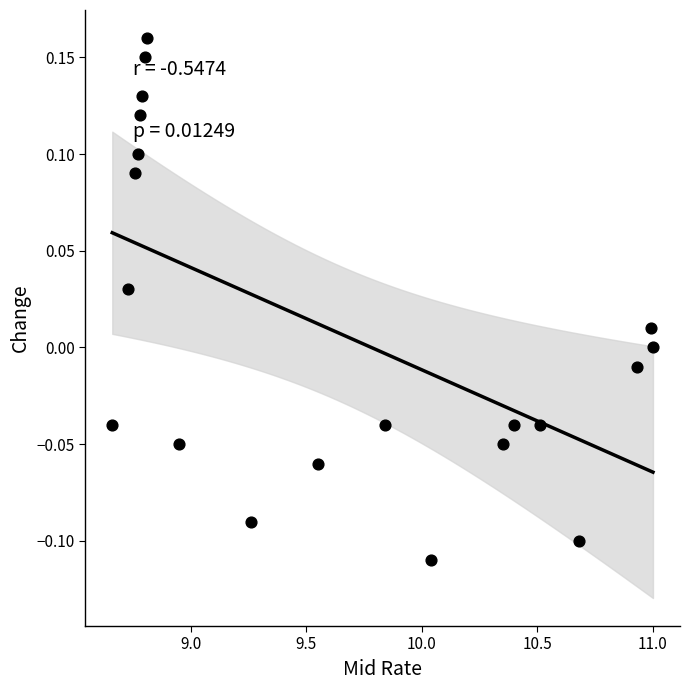

What is the range of Y values (max minus min)?

0.3